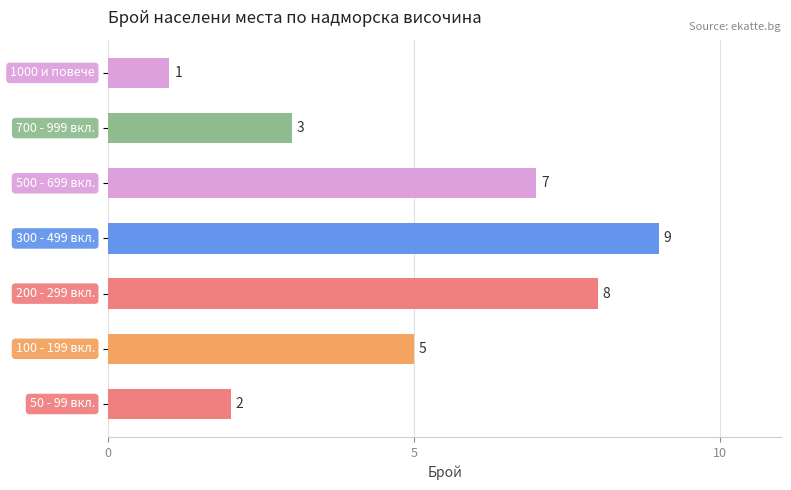

What is the maximum value shown in the chart?

9